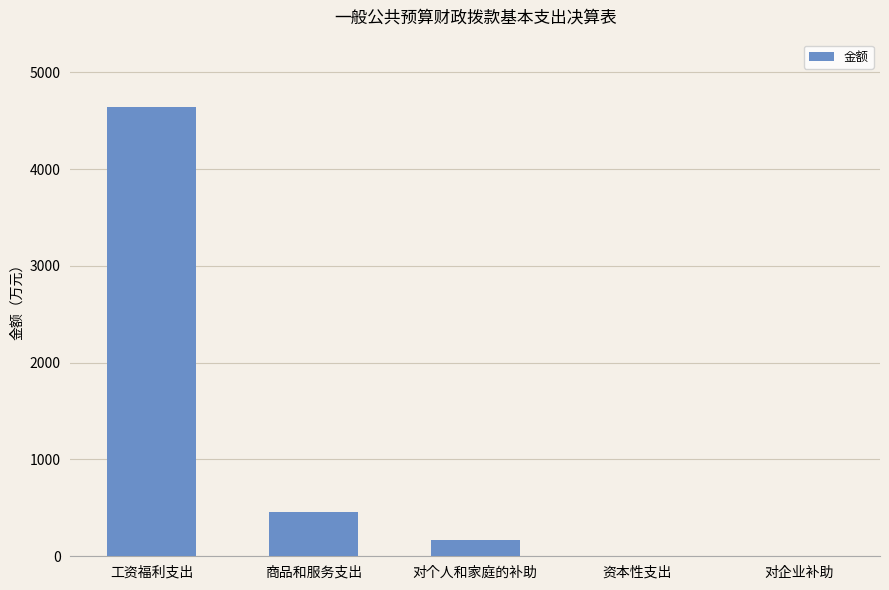

Between 工资福利支出 and 资本性支出, which is larger?

工资福利支出